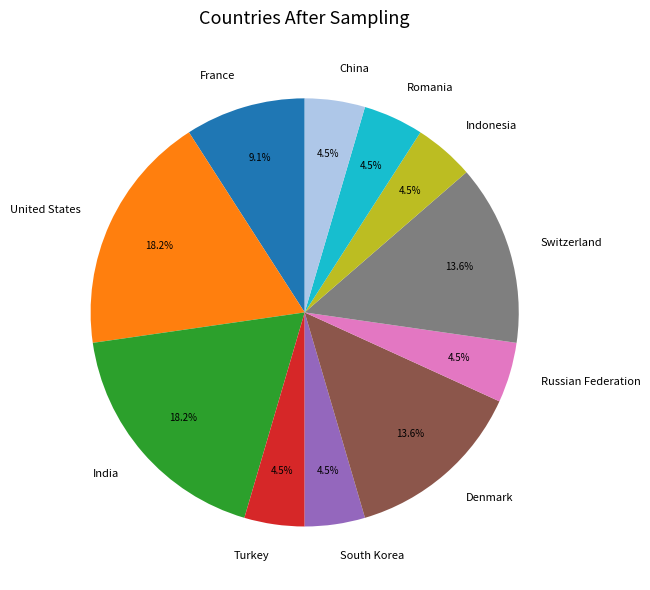

Does India account for over 50% of the chart?

No